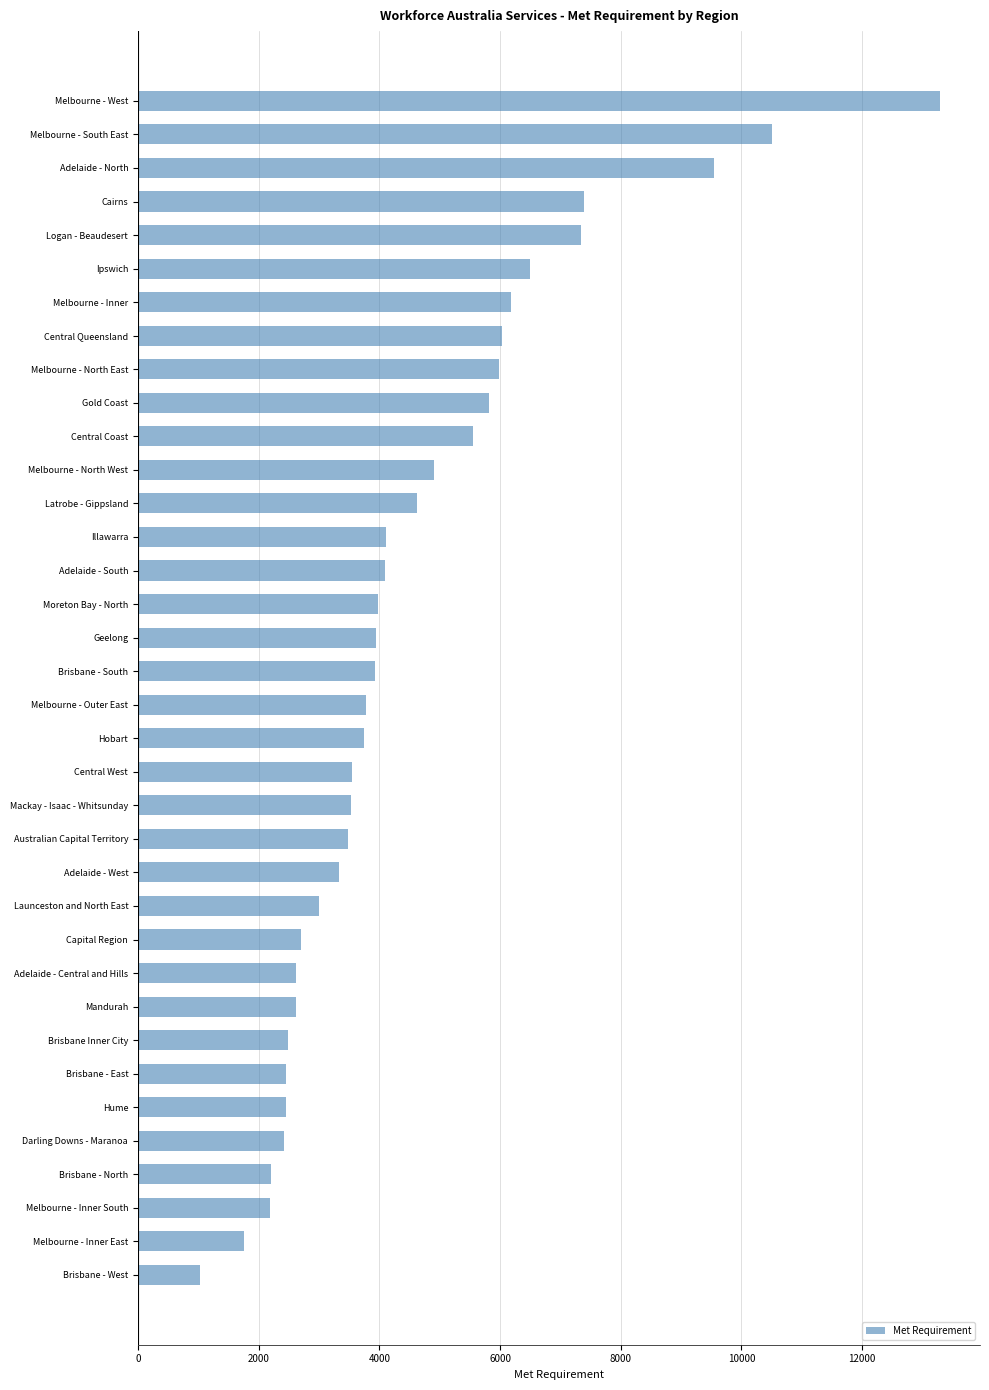

What is the approximate value at Brisbane - South, to the nearest 100?

3900